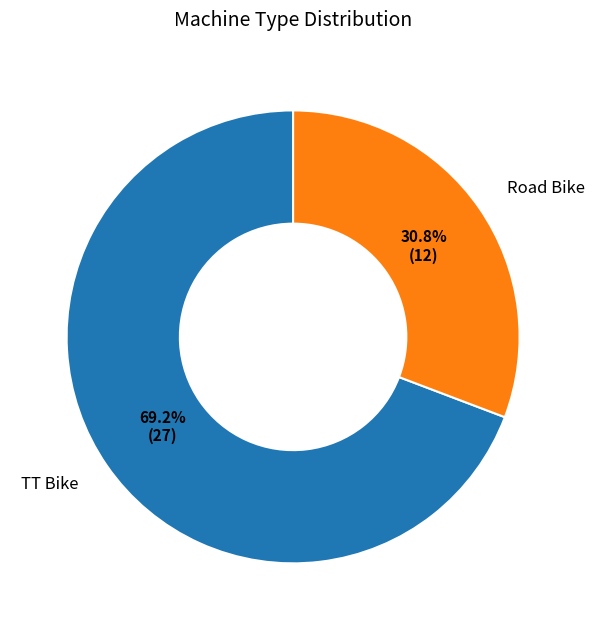

Is there a majority slice in this chart?

Yes